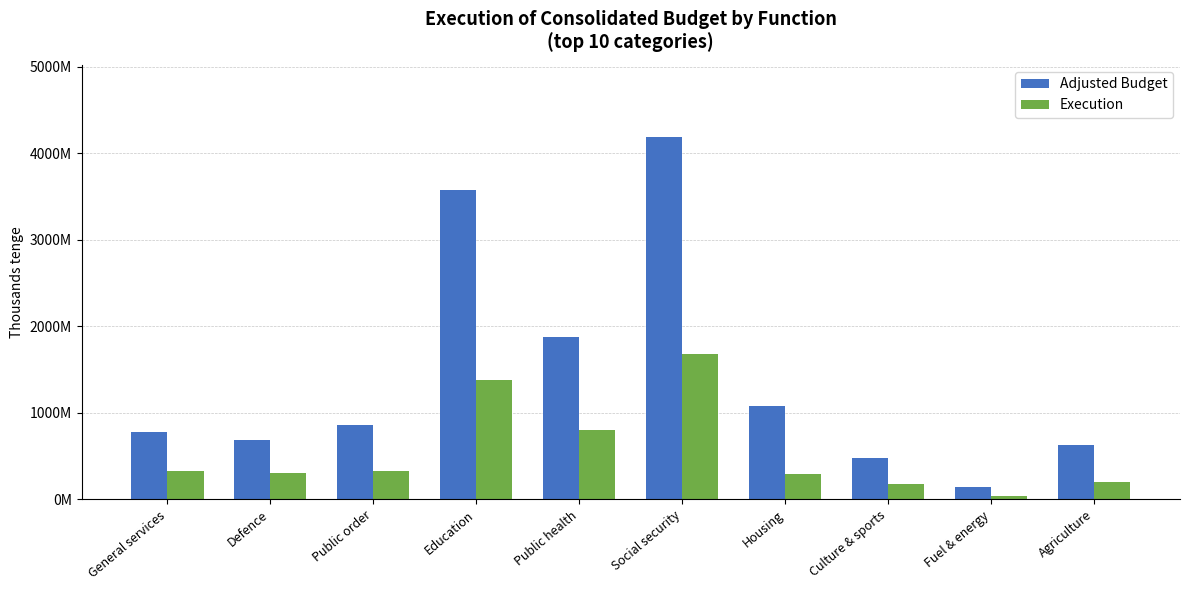

What are all the series names shown in the legend?

Adjusted Budget, Execution